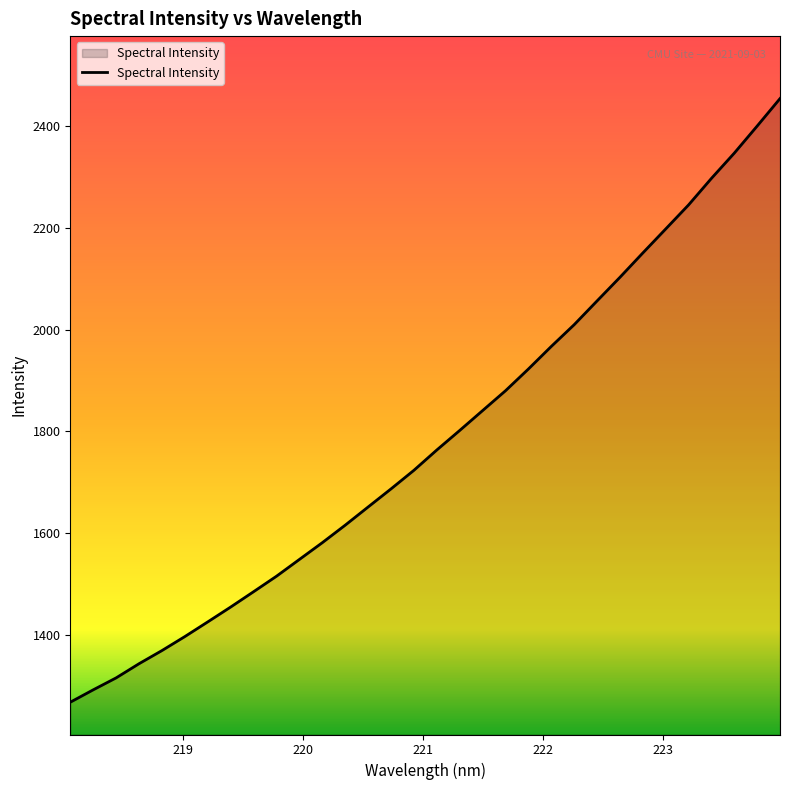

What is the greatest value displayed?

2453.7